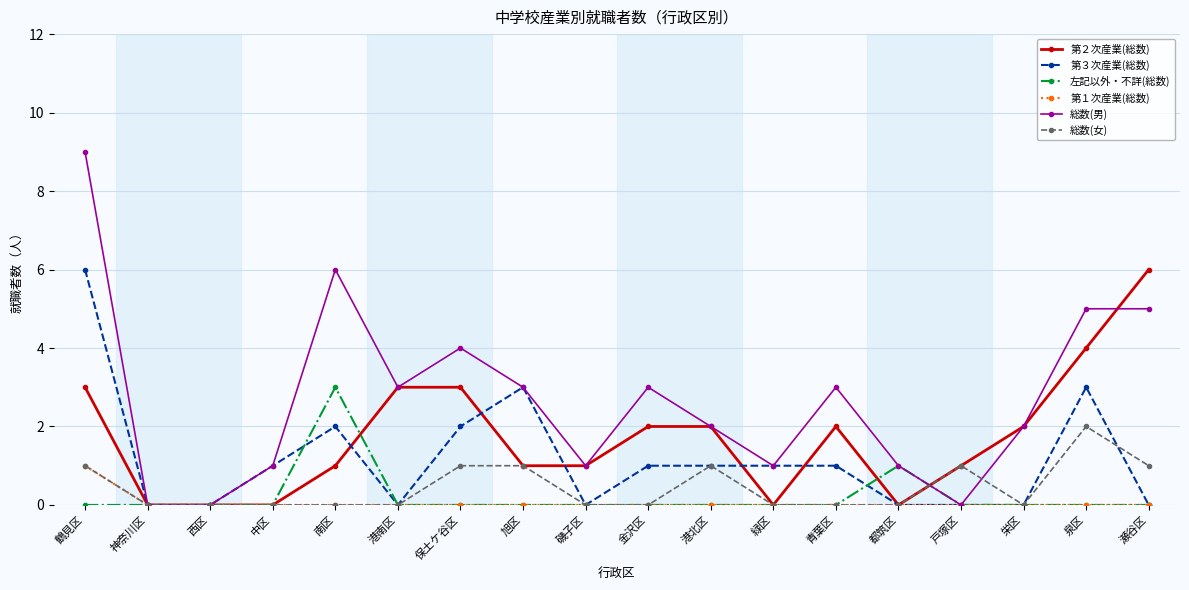

Between 港北区 and 瀬谷区, which series saw the biggest shift?

第２次産業(総数)